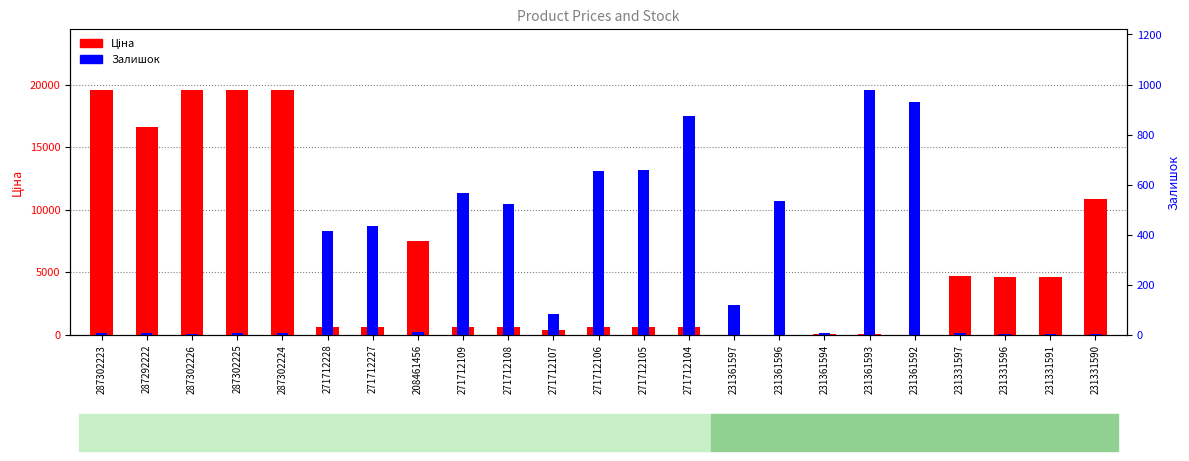

Reading right to left, what are all the values shown in this chart?

Ціна: 231331590=10896.3	231331591=4641.8	231331596=4641.8	231331597=4685.4	231361592=21.2	231361593=31.4	231361594=92.3	231361596=15.7	231361597=15.7	271712104=599.9	271712105=599.9	271712106=599.9	271712107=395.9	271712108=599.9	271712109=599.9	208461456=7530.7	271712227=599.9	271712228=599.9	287302224=19542.7	287302225=19542.7	287302226=19542.7	287292222=16618.0	287302223=19542.7
Залишок: 231331590=4.0	231331591=2.0	231331596=4.0	231331597=6.0	231361592=930.0	231361593=977.0	231361594=8.0	231361596=534.0	231361597=121.0	271712104=875.0	271712105=658.0	271712106=653.0	271712107=85.0	271712108=524.0	271712109=567.0	208461456=11.0	271712227=433.0	271712228=414.0	287302224=8.0	287302225=7.0	287302226=5.0	287292222=6.0	287302223=8.0